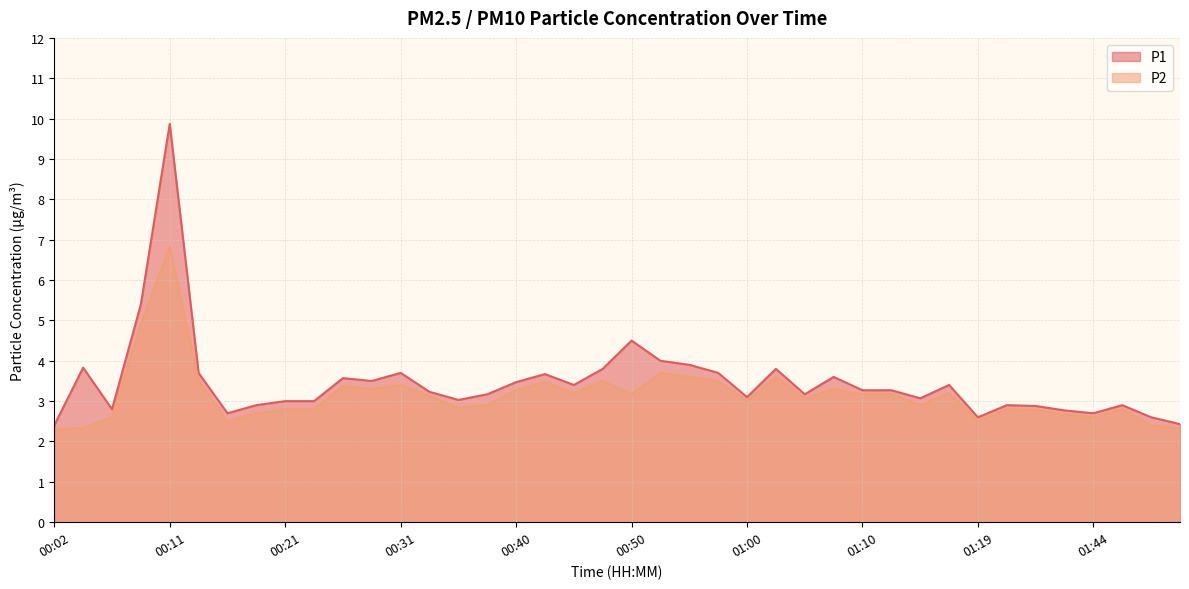

Reading right to left, what are all the values shown in this chart?

P1: 01:52=2.4	01:49=2.6	01:47=2.9	01:44=2.7	01:42=2.8	01:37=2.9	01:22=2.9	01:19=2.6	01:17=3.4	01:14=3.1	01:12=3.3	01:10=3.3	01:07=3.6	01:05=3.2	01:02=3.8	01:00=3.1	00:57=3.7	00:55=3.9	00:53=4.0	00:50=4.5	00:48=3.8	00:45=3.4	00:43=3.7	00:40=3.5	00:38=3.2	00:36=3.0	00:33=3.2	00:31=3.7	00:28=3.5	00:26=3.6	00:23=3.0	00:21=3.0	00:19=2.9	00:16=2.7	00:14=3.7	00:11=9.9	00:09=5.4	00:07=2.8	00:04=3.8	00:02=2.4
P2: 01:52=2.3	01:49=2.4	01:47=2.8	01:44=2.6	01:42=2.7	01:37=2.8	01:22=2.8	01:19=2.5	01:17=3.2	01:14=2.9	01:12=3.2	01:10=3.2	01:07=3.3	01:05=3.1	01:02=3.6	01:00=3.0	00:57=3.5	00:55=3.6	00:53=3.7	00:50=3.2	00:48=3.5	00:45=3.2	00:43=3.5	00:40=3.3	00:38=2.9	00:36=2.8	00:33=3.1	00:31=3.4	00:28=3.3	00:26=3.4	00:23=2.8	00:21=2.8	00:19=2.7	00:16=2.5	00:14=3.5	00:11=6.8	00:09=4.9	00:07=2.6	00:04=2.3	00:02=2.3